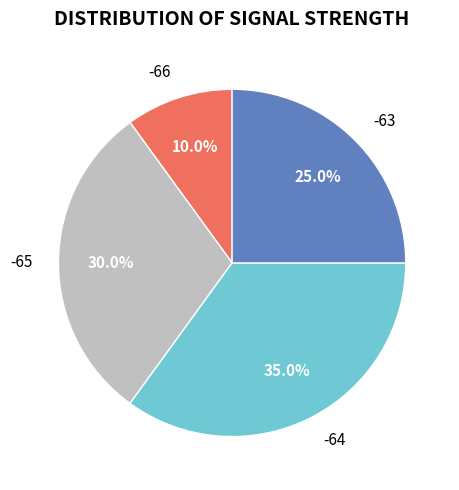

How many segments does this pie chart have?

4